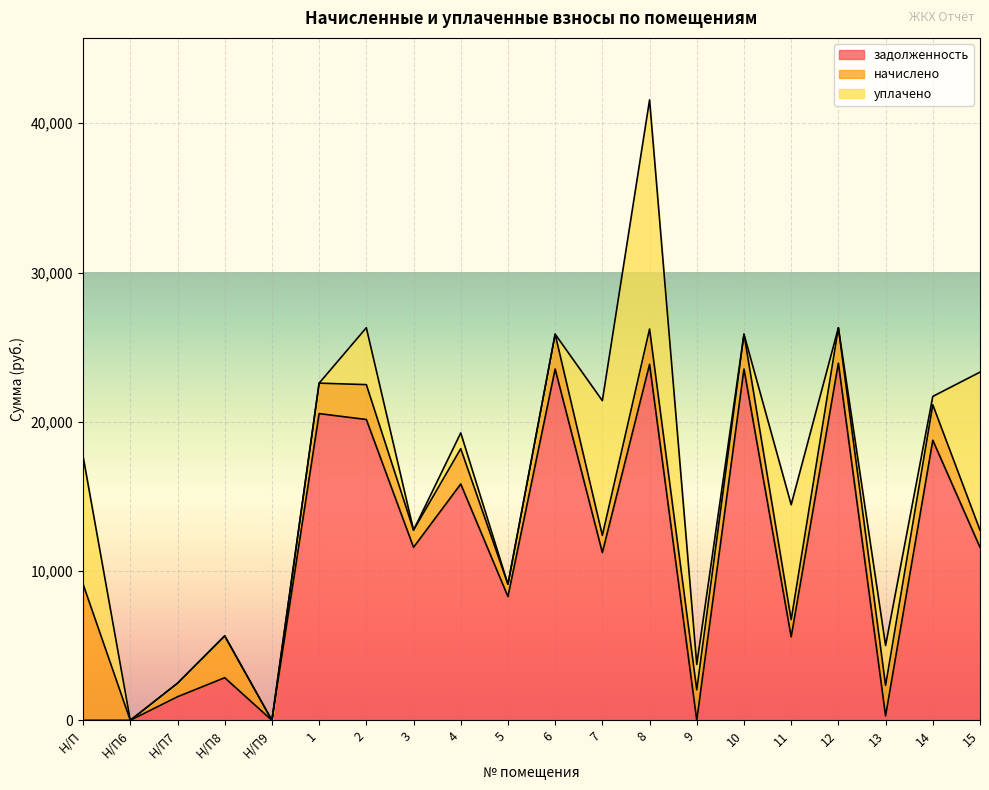

What is the spread (max minus min) of values at 11?

6552.4